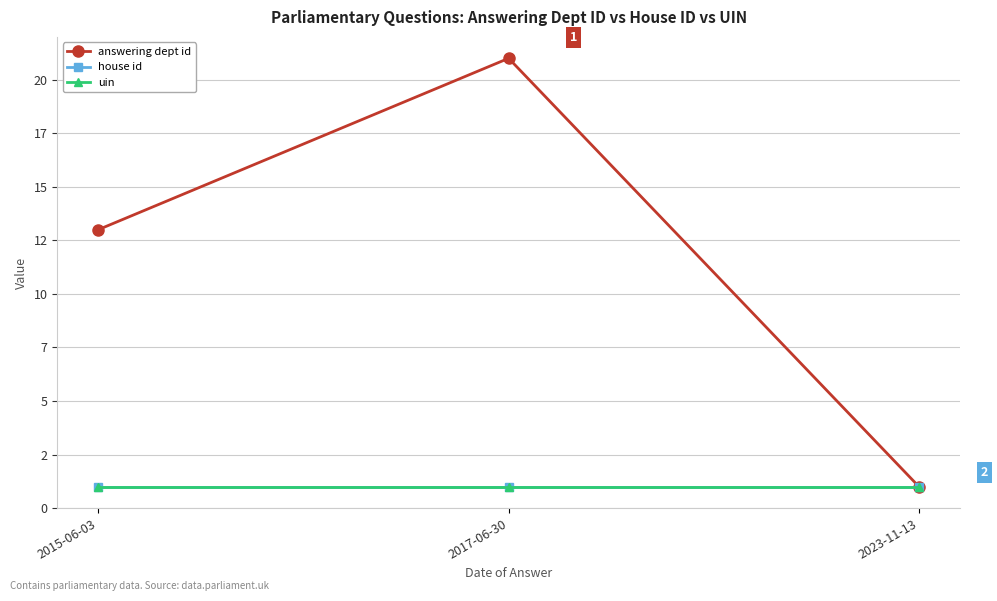

Rank the series by their maximum value, from lowest to highest.

house id, uin, answering dept id